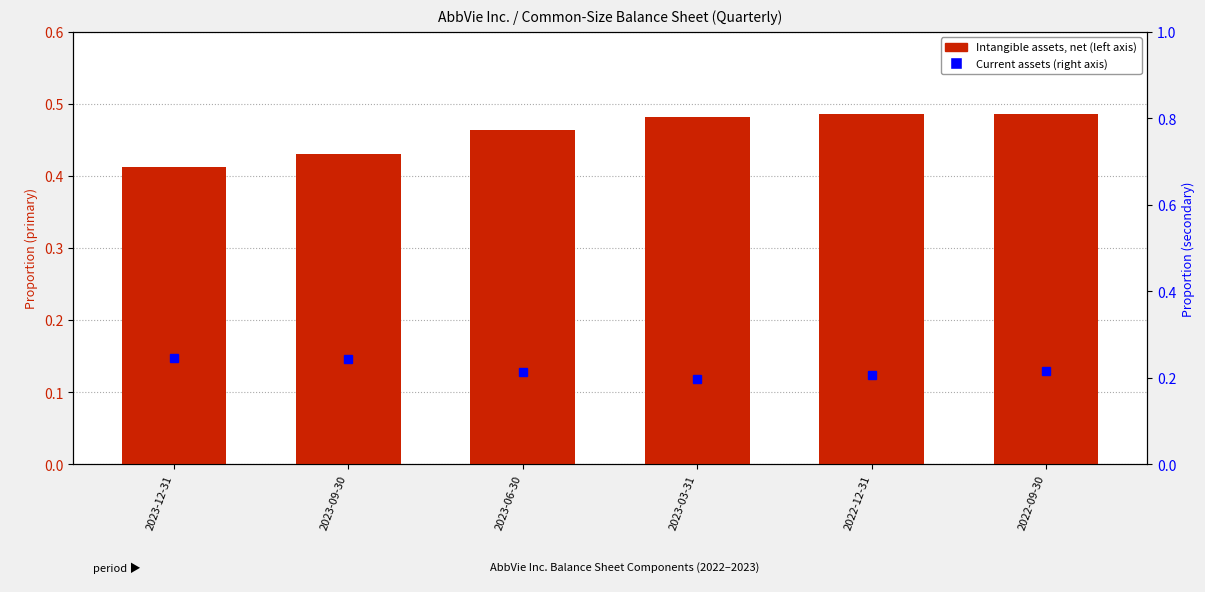

What is the total value across all series at 2022-12-31?

0.7